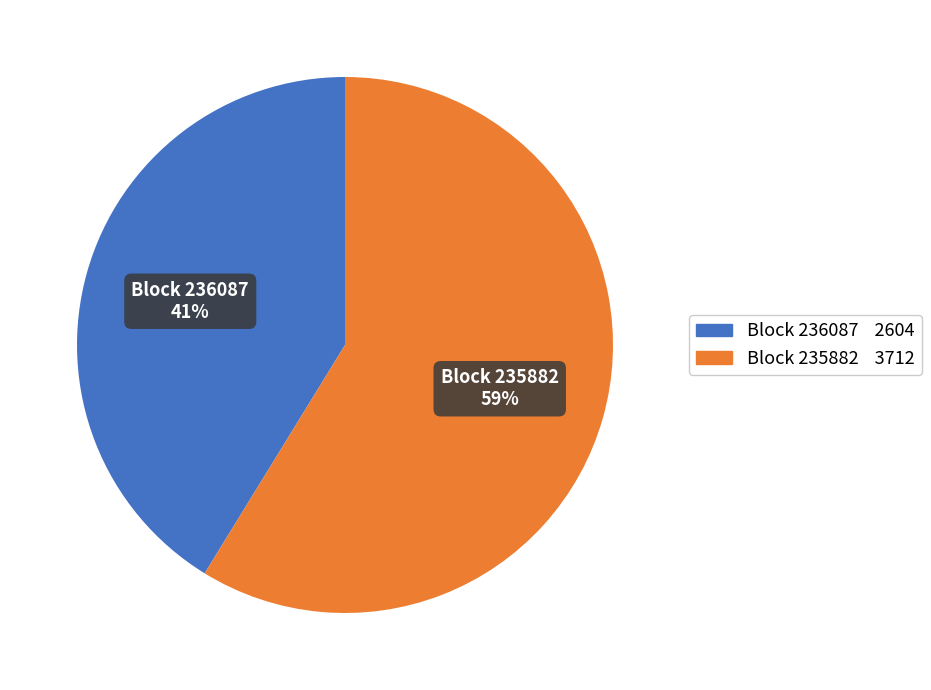

To the nearest percent, what is the average slice percentage?

50%